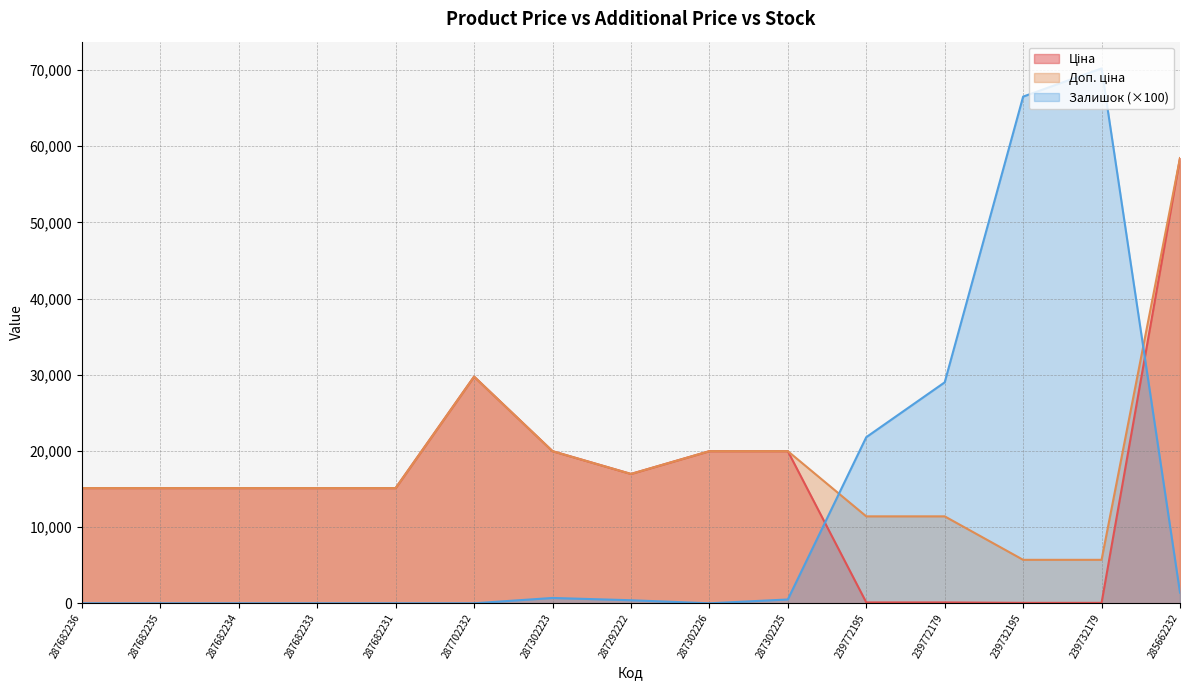

Where is Залишок nearest to the value 35100?

239772179